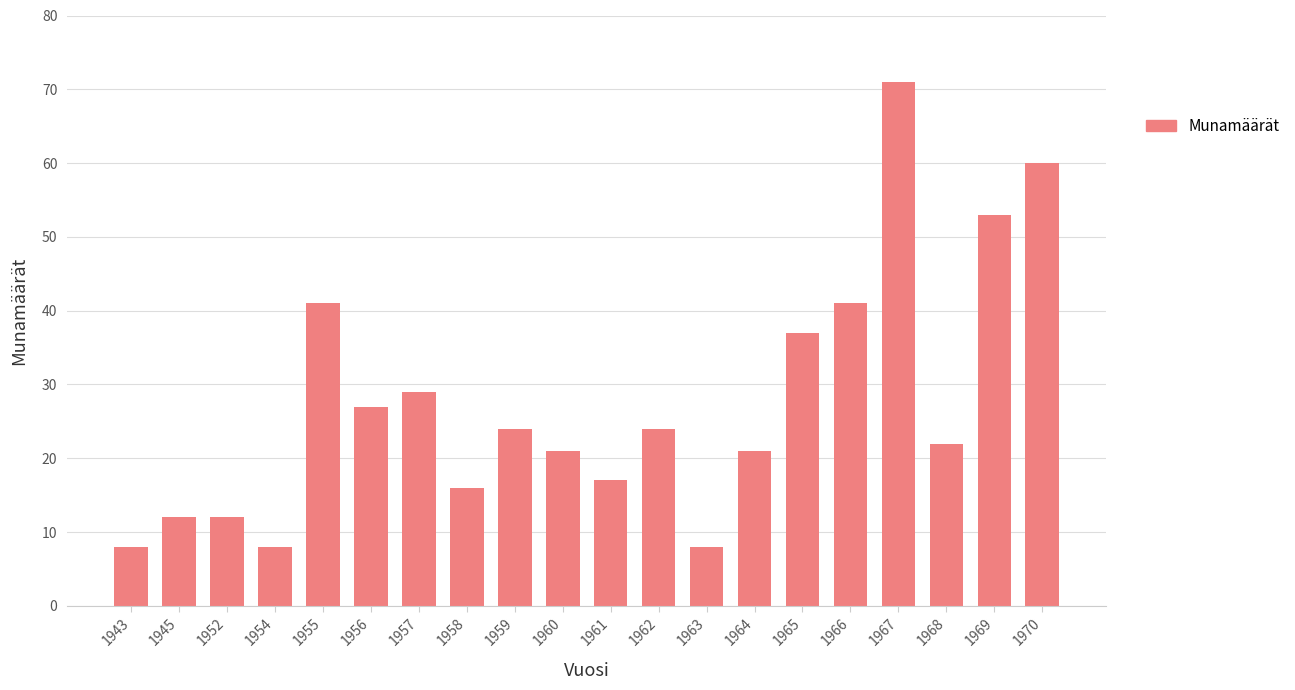

What is the smallest value displayed?

8